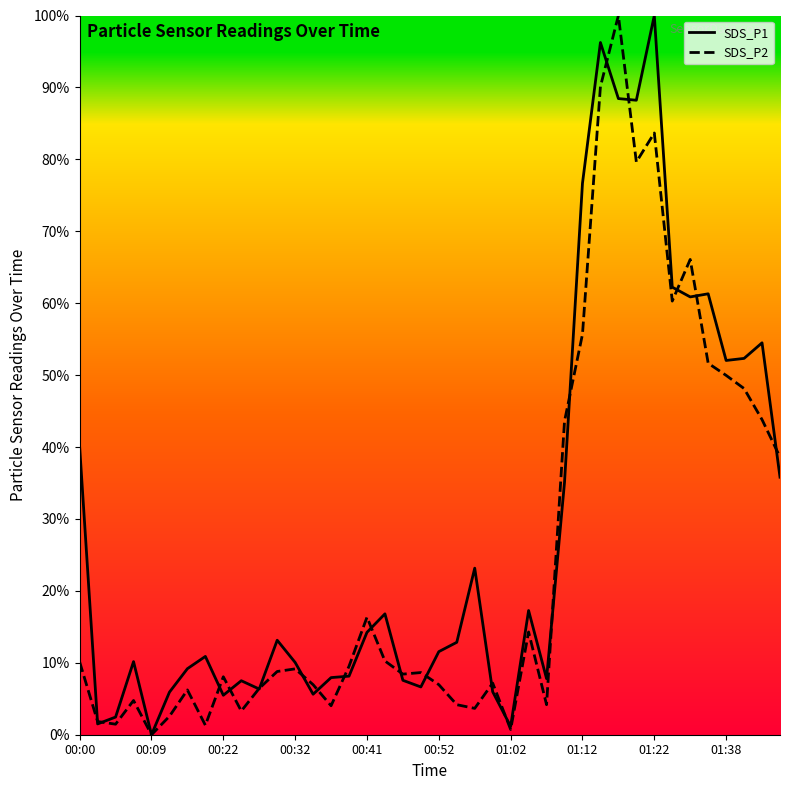

Count the number of categories in the chart.

40